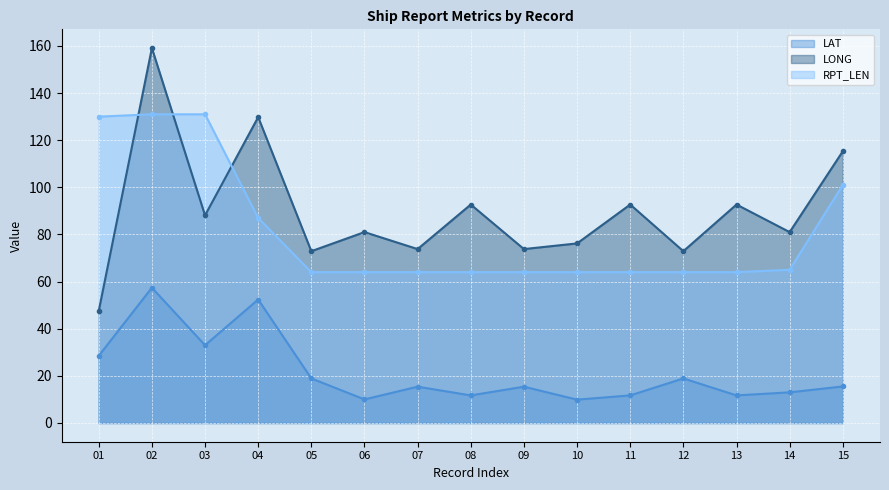

True or false: LAT has more than 2 points higher than both neighbors.

True